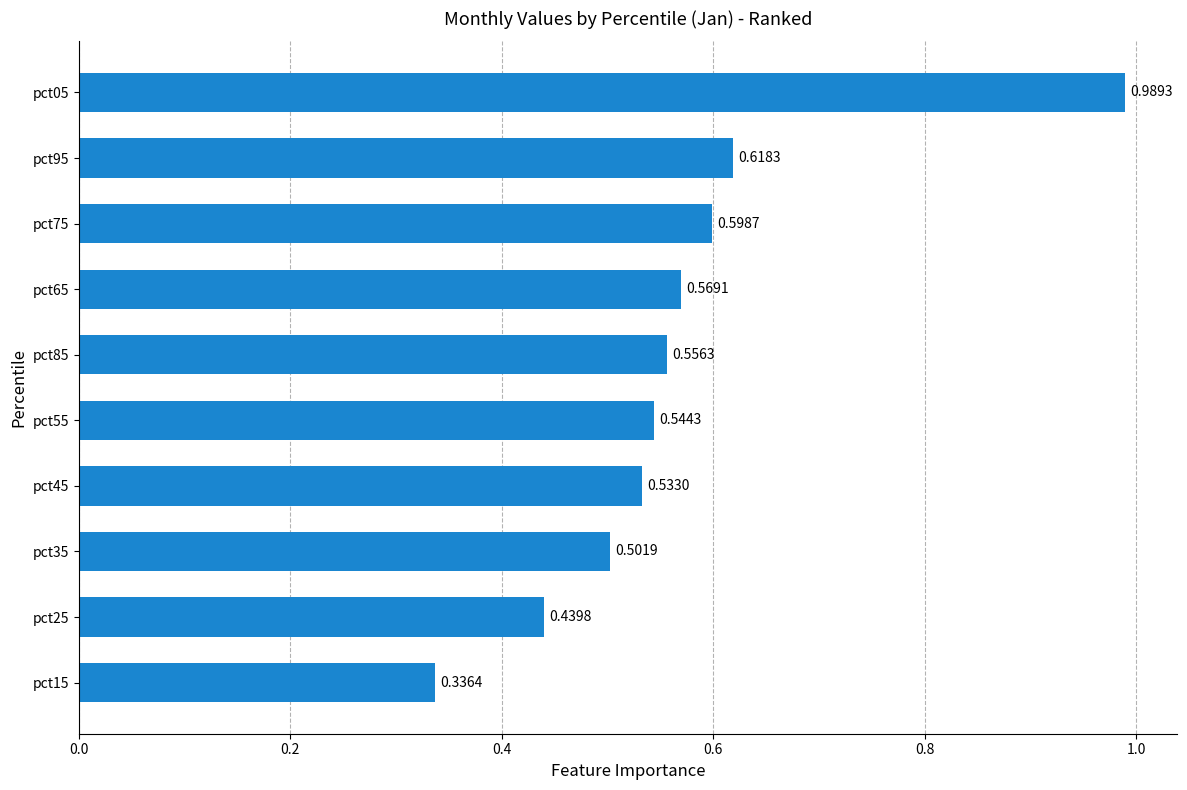

List the labels in order of value, largest first.

pct05, pct95, pct75, pct65, pct85, pct55, pct45, pct35, pct25, pct15